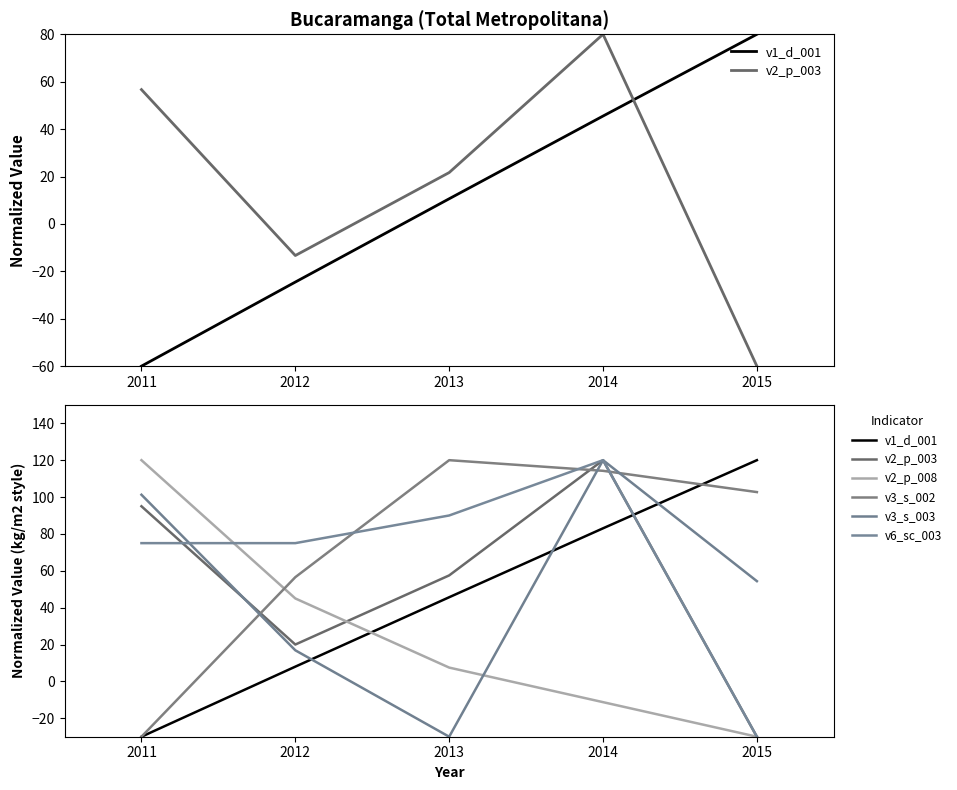

How many lines are shown in the chart?

6